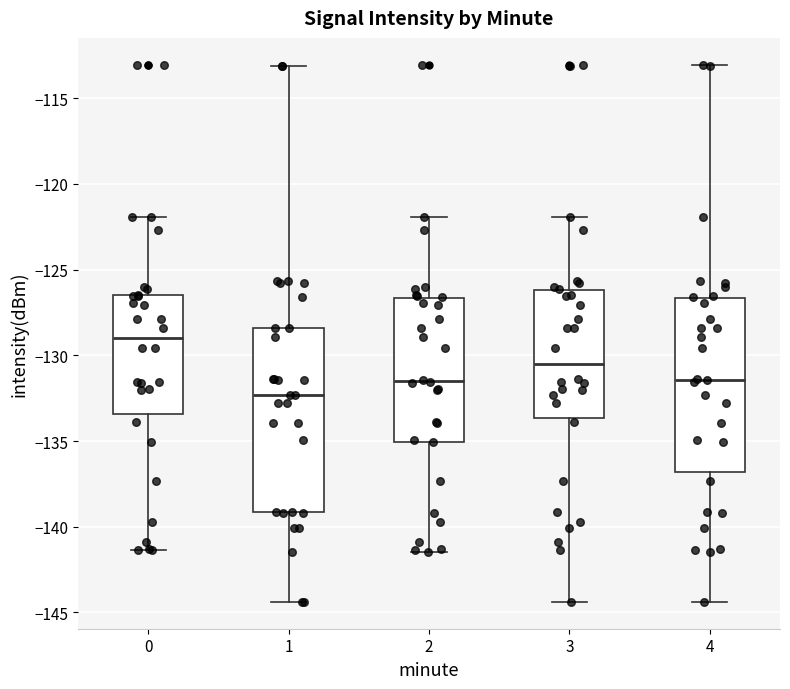

Reading left to right, transcribe this box plot: for each box, give where its median line is, the range the box spans, and where its two whiskers end, as read against the y-axis. The values are not printed on the chart, so give them approximately, as read against the axis.

0: median -129.0, box -133.5 to -126.5, whiskers -141.5 to -122.0
1: median -132.5, box -139.0 to -128.5, whiskers -144.5 to -113.0
2: median -131.5, box -135.0 to -126.5, whiskers -141.5 to -122.0
3: median -130.5, box -133.5 to -126.0, whiskers -144.5 to -122.0
4: median -131.5, box -137.0 to -126.5, whiskers -144.5 to -113.0